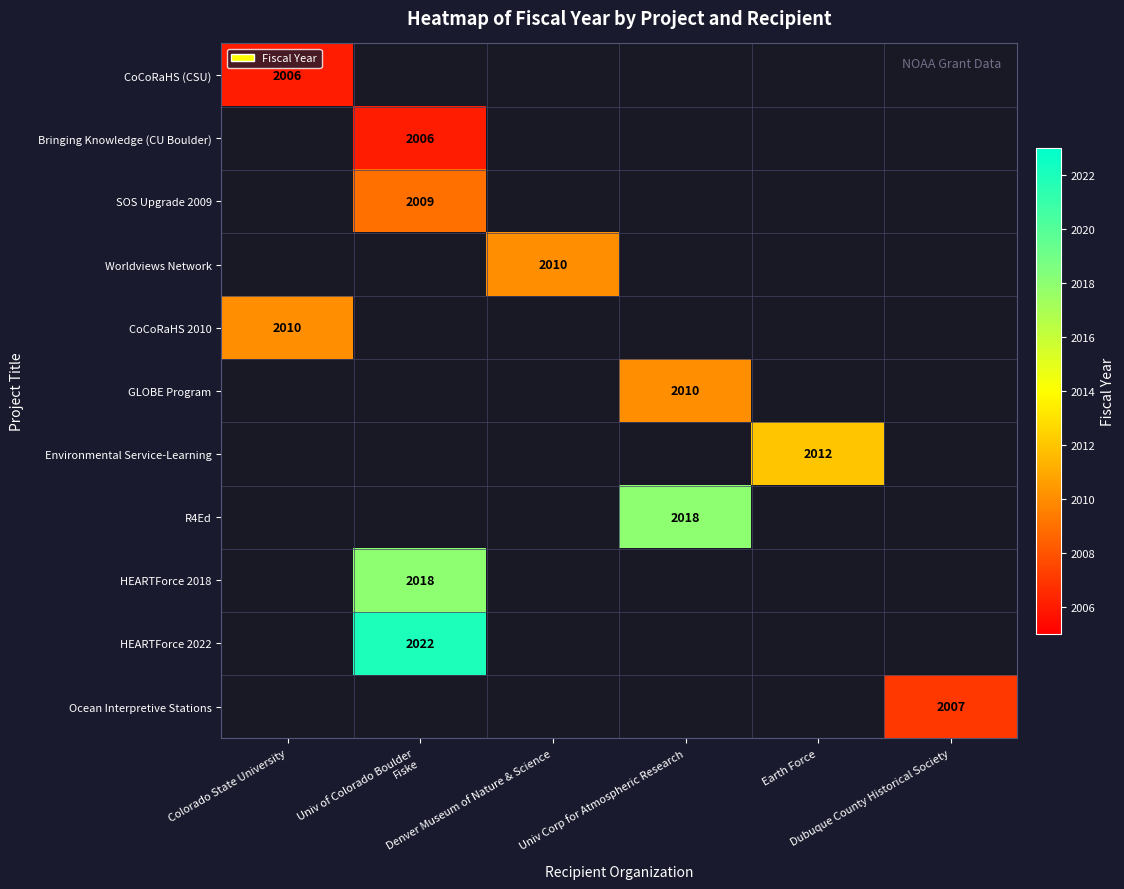

What is the smallest value displayed?

2006.0